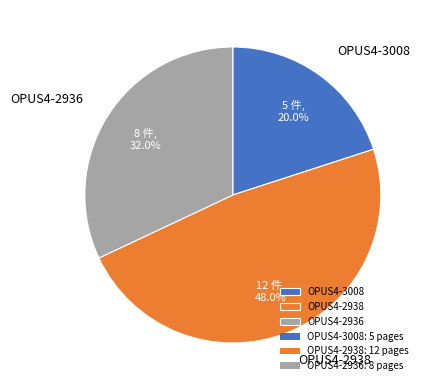

Does OPUS4-2936 account for over 50% of the chart?

No